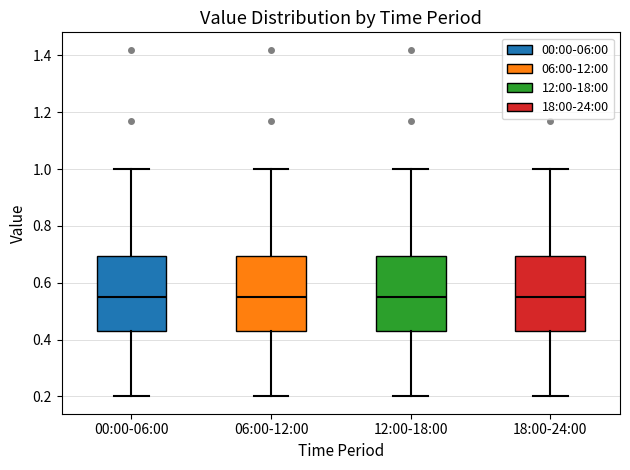

Reading left to right, transcribe this box plot: for each box, give where its median line is, the range the box spans, and where its two whiskers end, as read against the y-axis. The values are not printed on the chart, so give them approximately, as read against the axis.

00:00-06:00: median 0.56, box 0.44 to 0.70, whiskers 0.20 to 1.00
06:00-12:00: median 0.56, box 0.44 to 0.70, whiskers 0.20 to 1.00
12:00-18:00: median 0.56, box 0.44 to 0.70, whiskers 0.20 to 1.00
18:00-24:00: median 0.56, box 0.44 to 0.70, whiskers 0.20 to 1.00